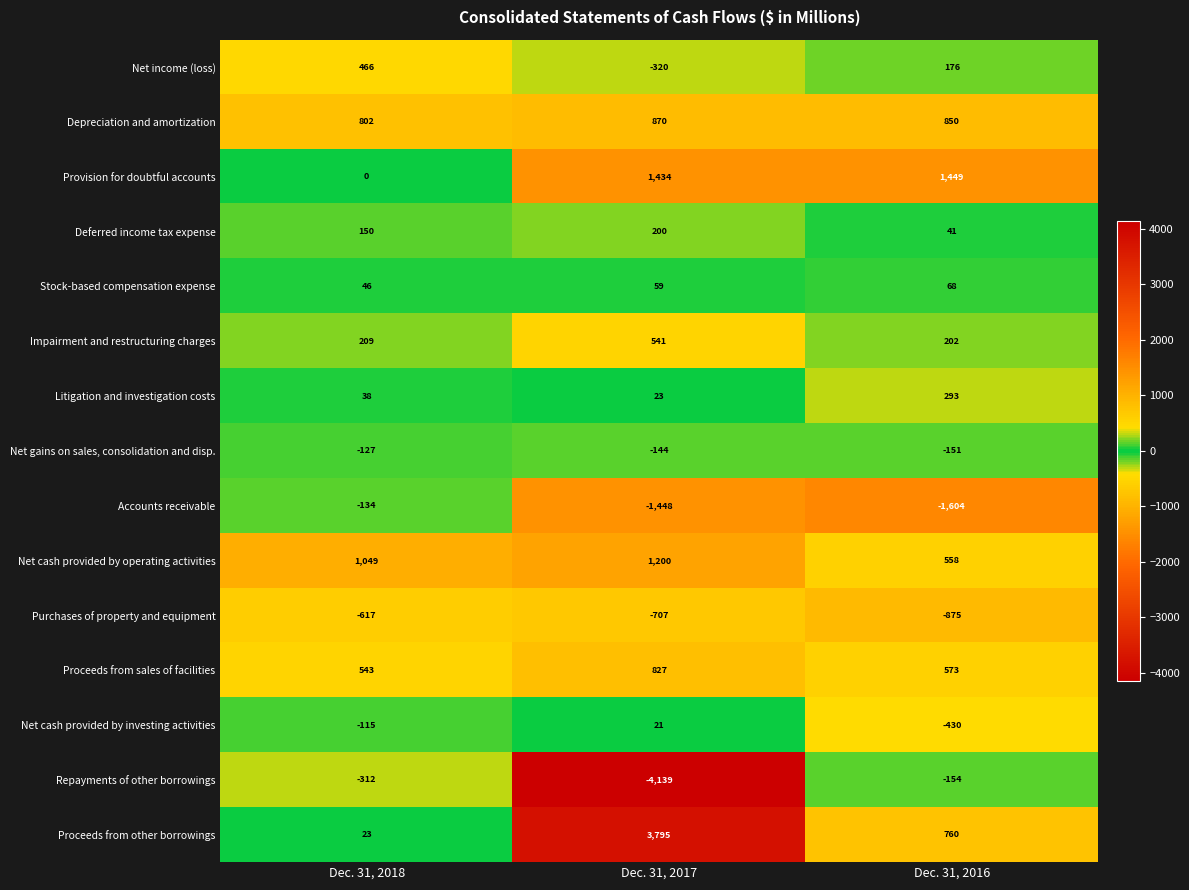

What is the difference between the highest and lowest values at Dec. 31, 2018?

1666